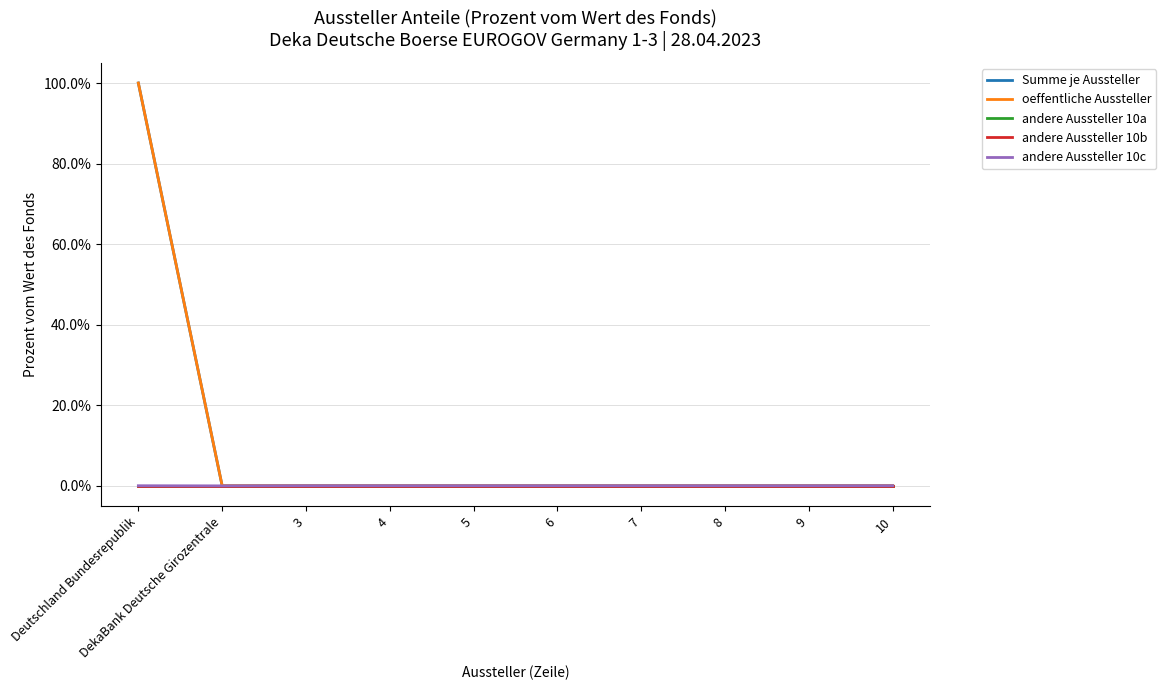

Which has a higher value, 10 or 9?

10